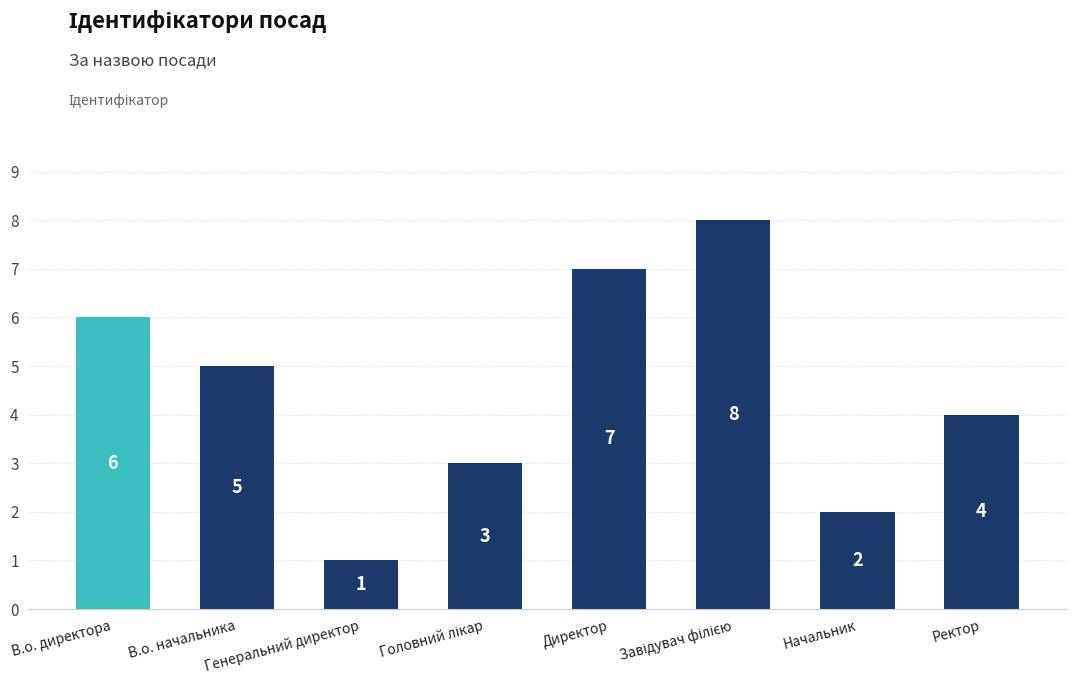

How many bars are there in total?

8